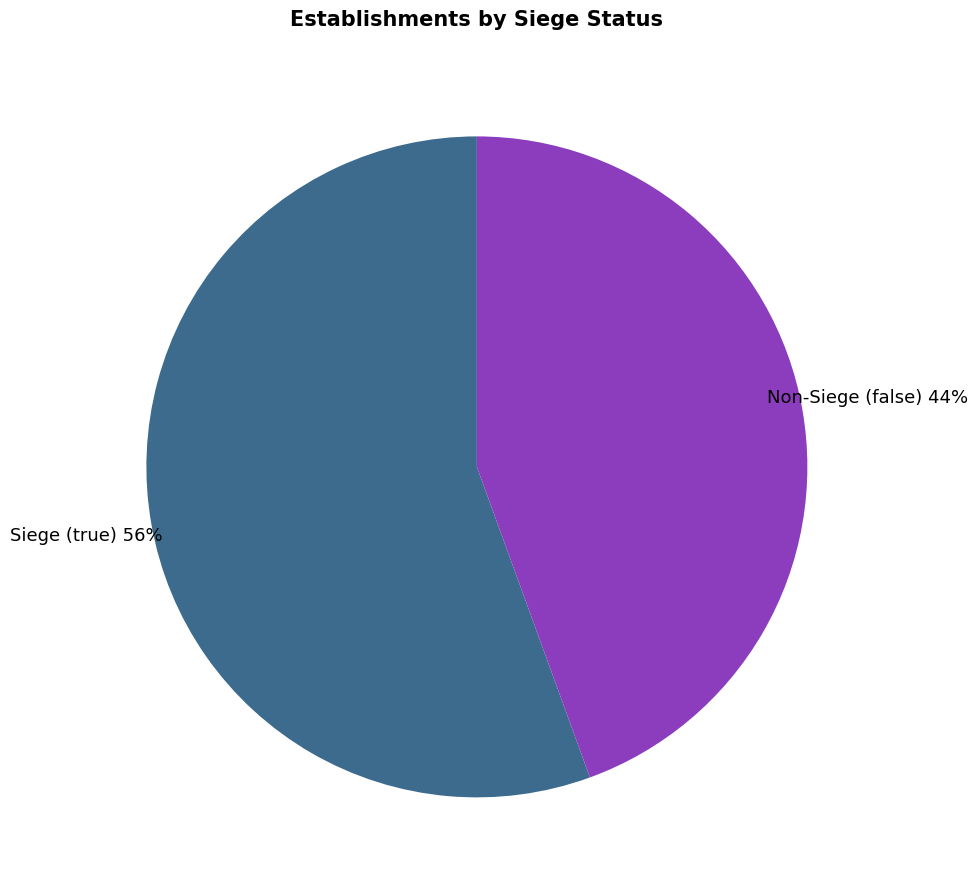

To the nearest percent, what is the average slice percentage?

50%